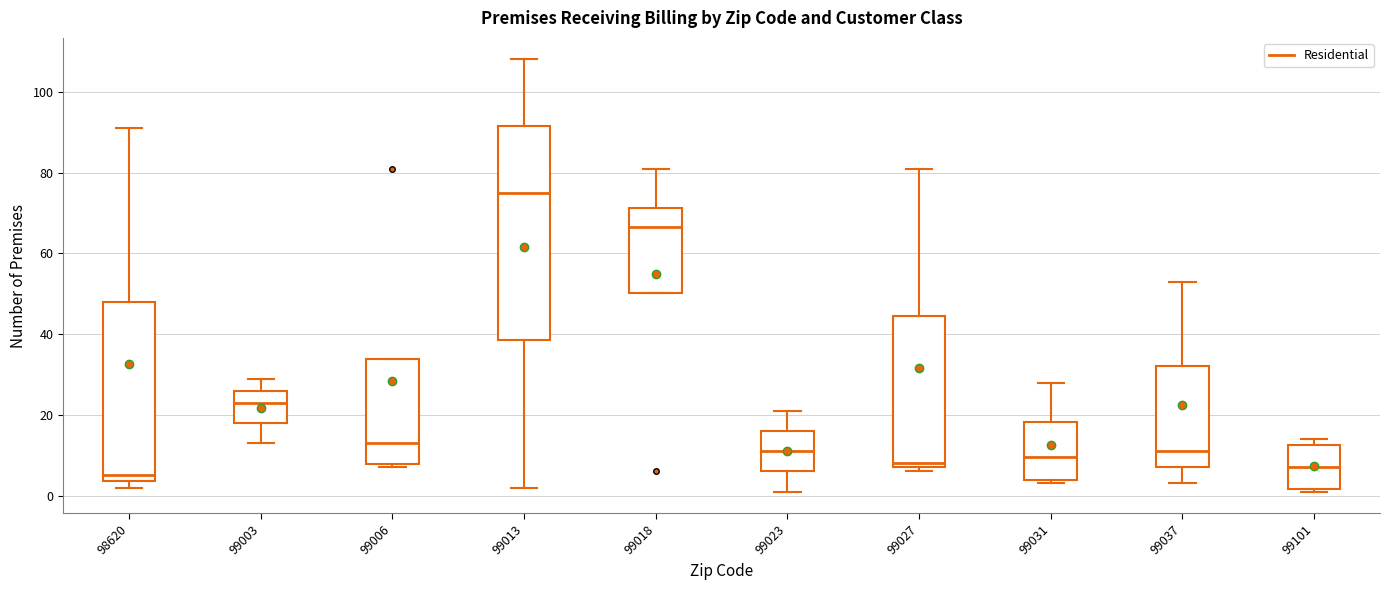

Where does the median line of the box at x = 99023 sit on the y-axis? The values are not printed on the chart, so give them approximately, as read against the axis.

12